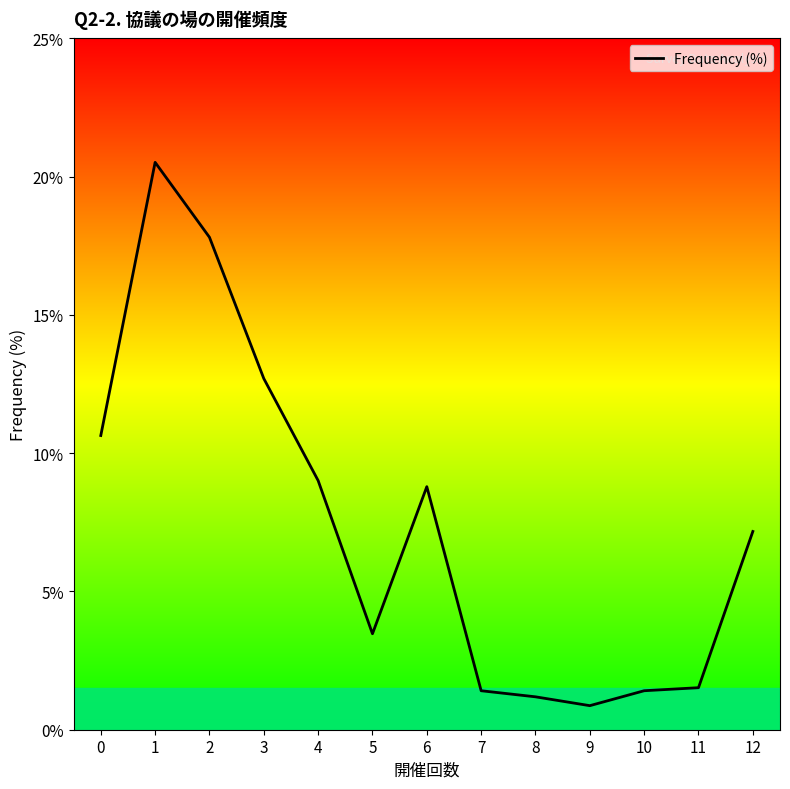

The value at 5 is 3.5. True or false?

True